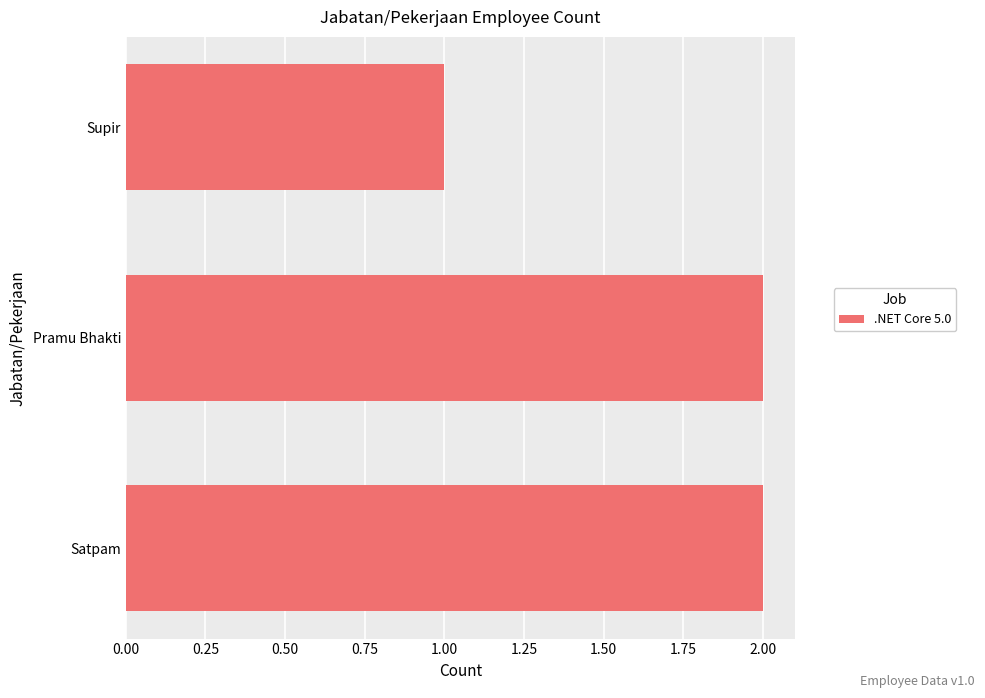

Reading bottom to top, transcribe all the data shown in this chart.

2	2	1